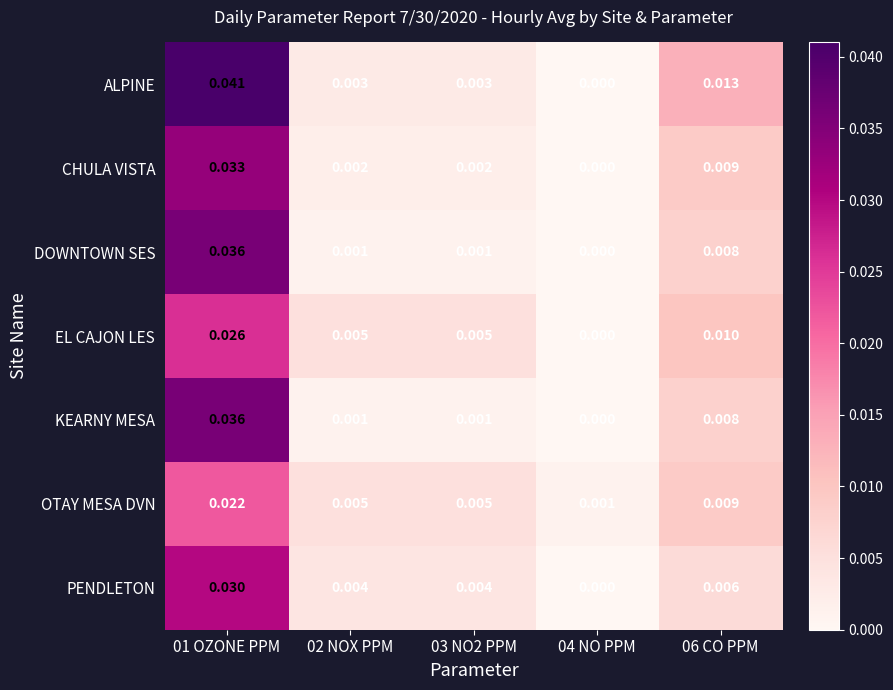

Which series has the largest total across all categories?

ALPINE